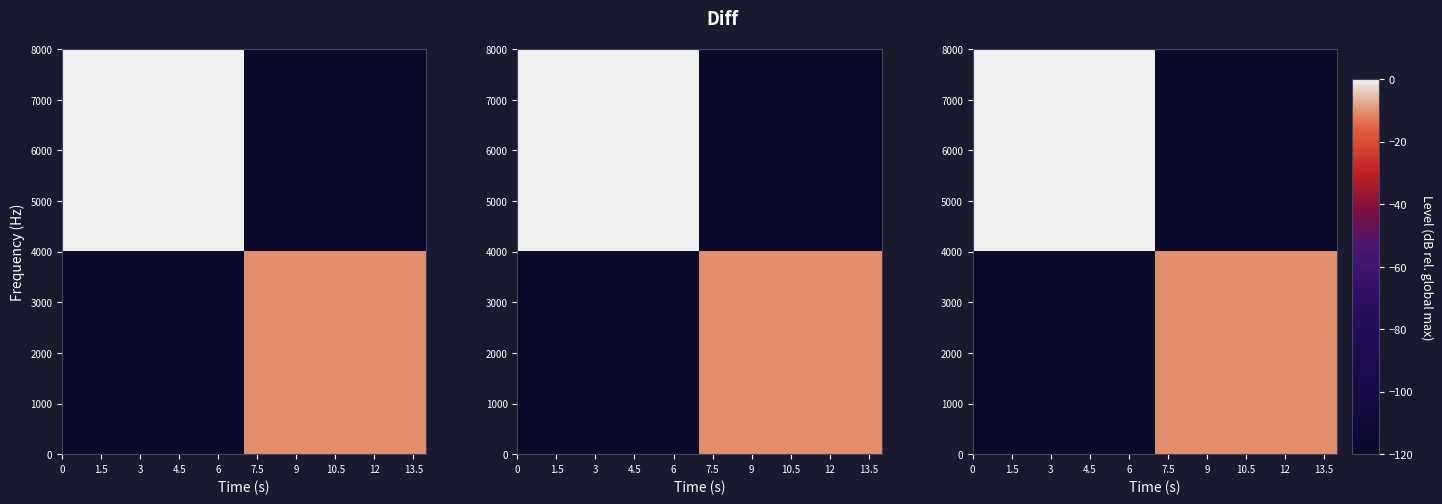

What is the sum of all 2000 values?

-130.5